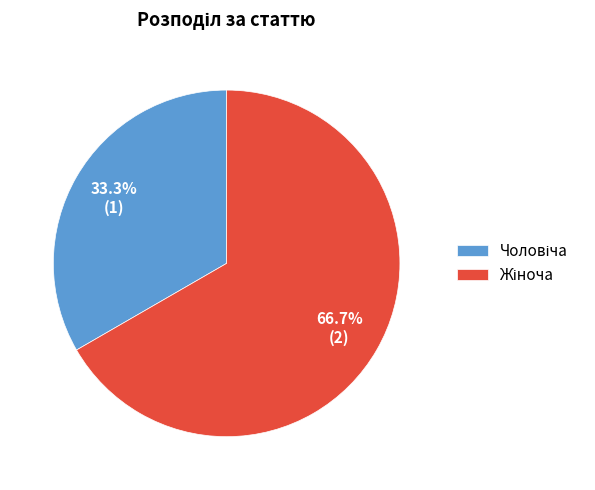

Is there a majority slice in this chart?

Yes